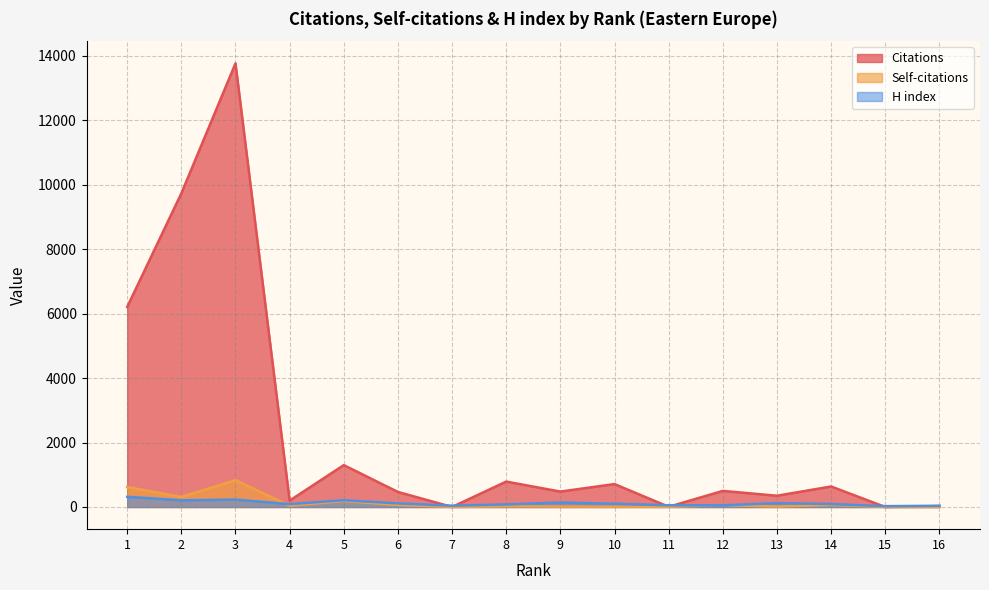

What is the approximate value of Self-citations at 9?

14